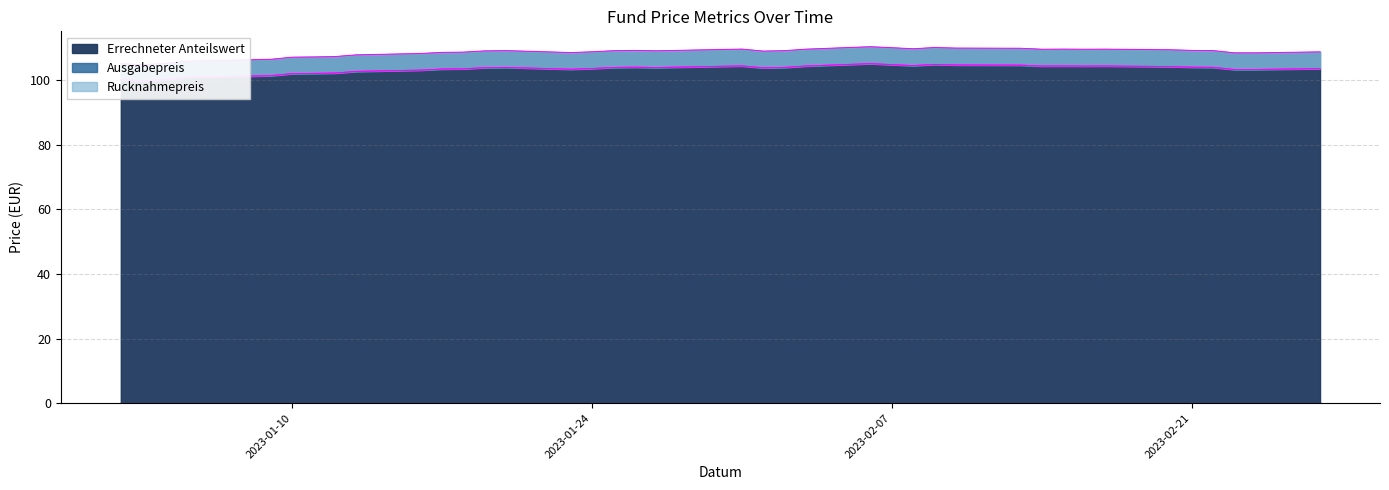

How many interior local peaks does the Errechneter Anteilswert series have?

7